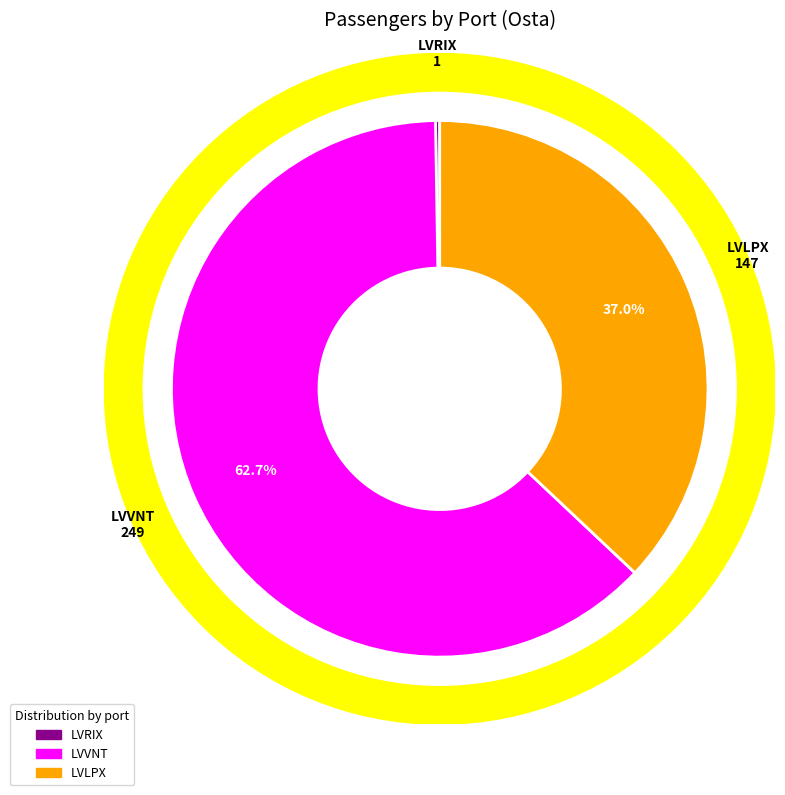

To the nearest percent, what percentage of the pie is LVVNT?

63%